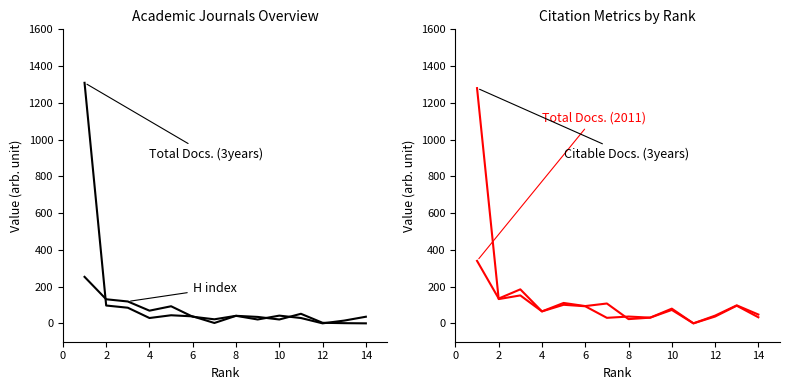

At how many categories does at least one series exceed 2?

14